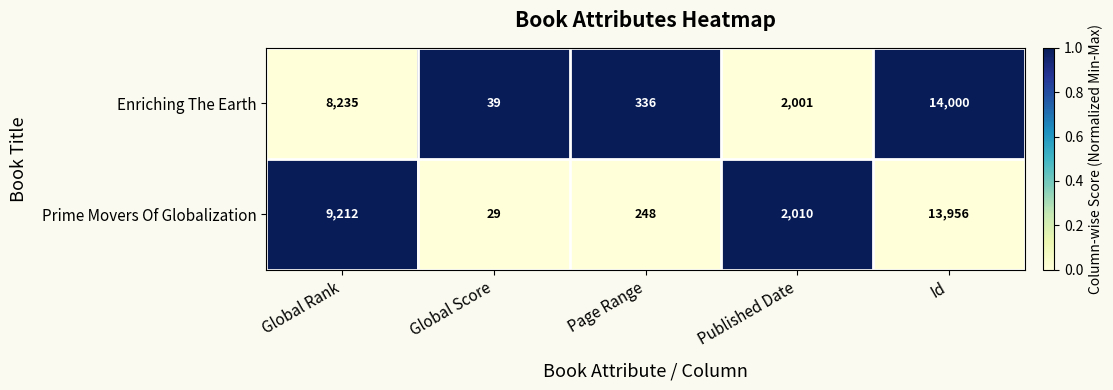

List the series in order of their overall mean, highest first.

Prime Movers Of Globalization, Enriching The Earth